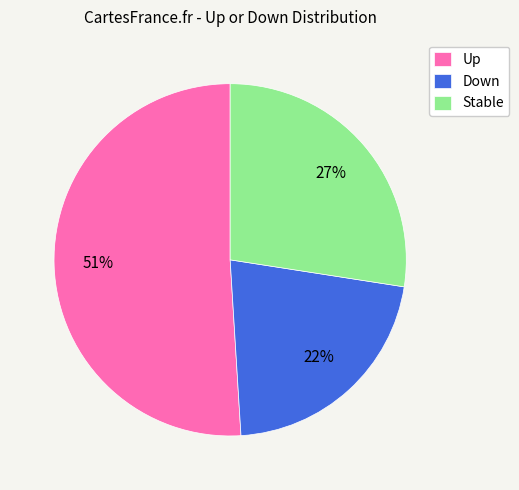

Rank the categories by value from lowest to highest.

Down, Stable, Up